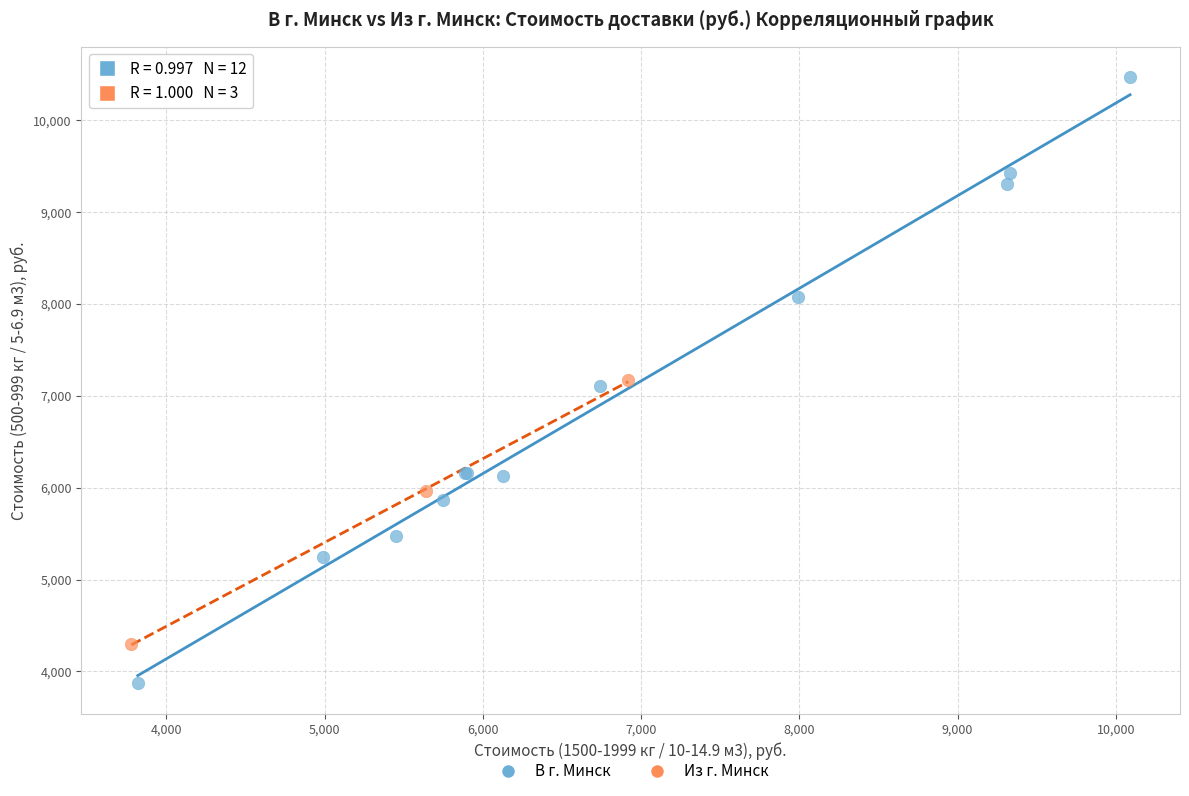

Which series contains the highest Y value?

В г. Минск